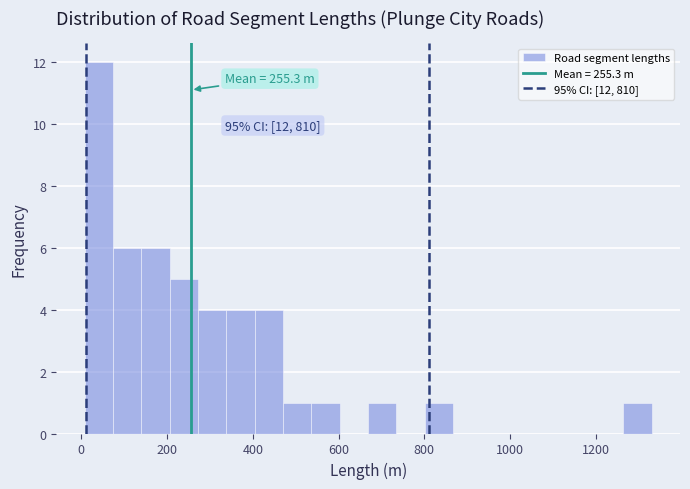

Around what value on the x-axis is the tallest bar? Give the approximate position of its centre, as read against the axis.

40